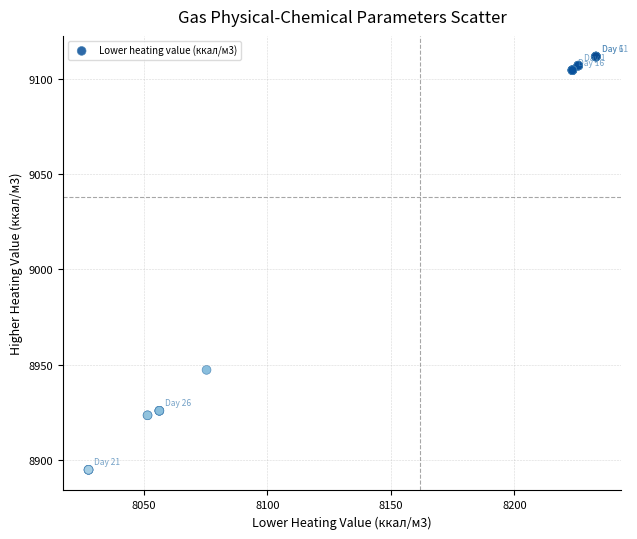

What Y value in the scatter plot is closest to 9003?

8947.2